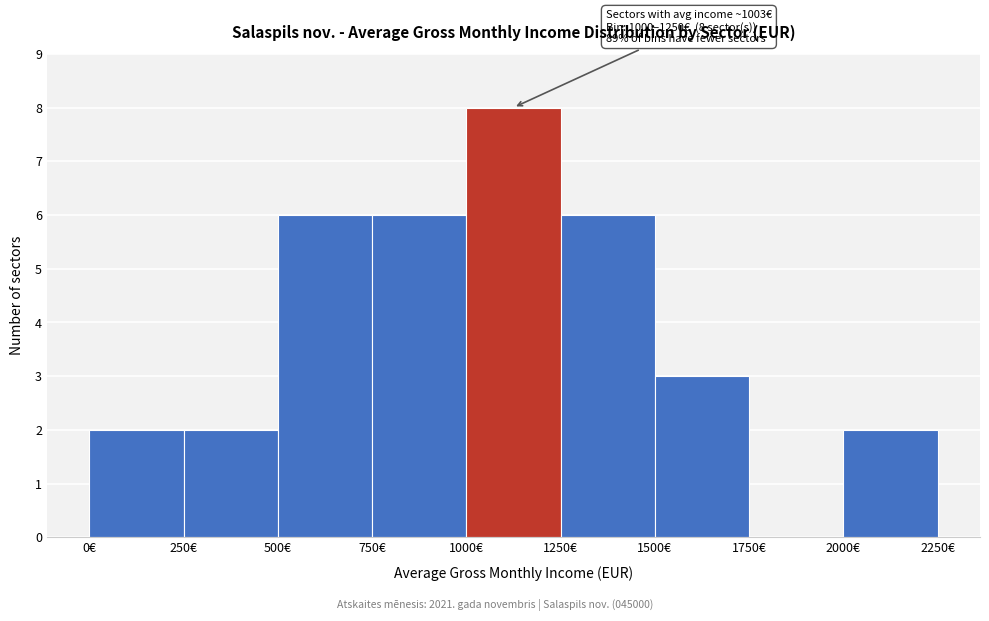

Over which range of the x-axis is the bar tallest?

1000 to 1250